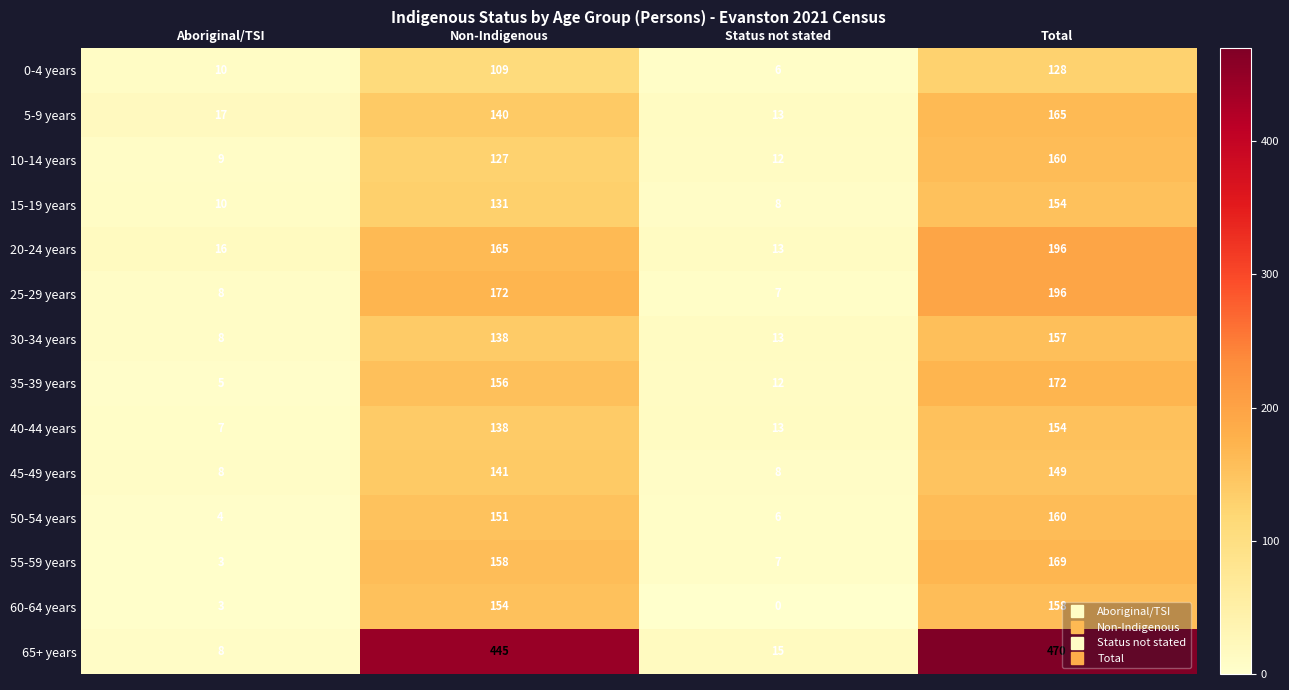

What is the approximate value of 30-34 years at Non-Indigenous, to the nearest 10?

140